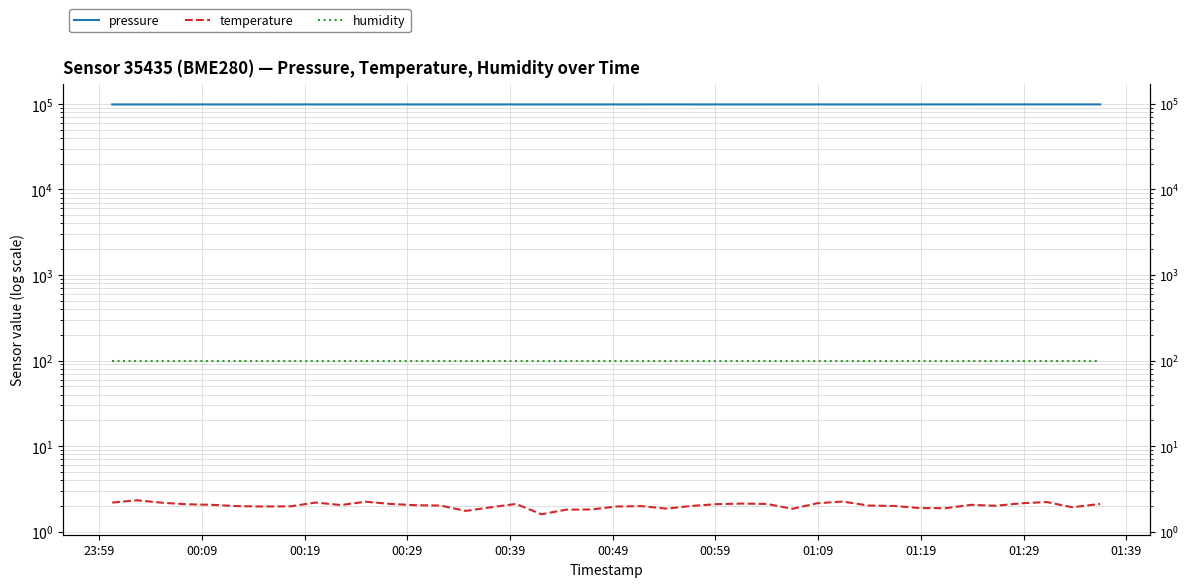

How many data points does each series have?

40